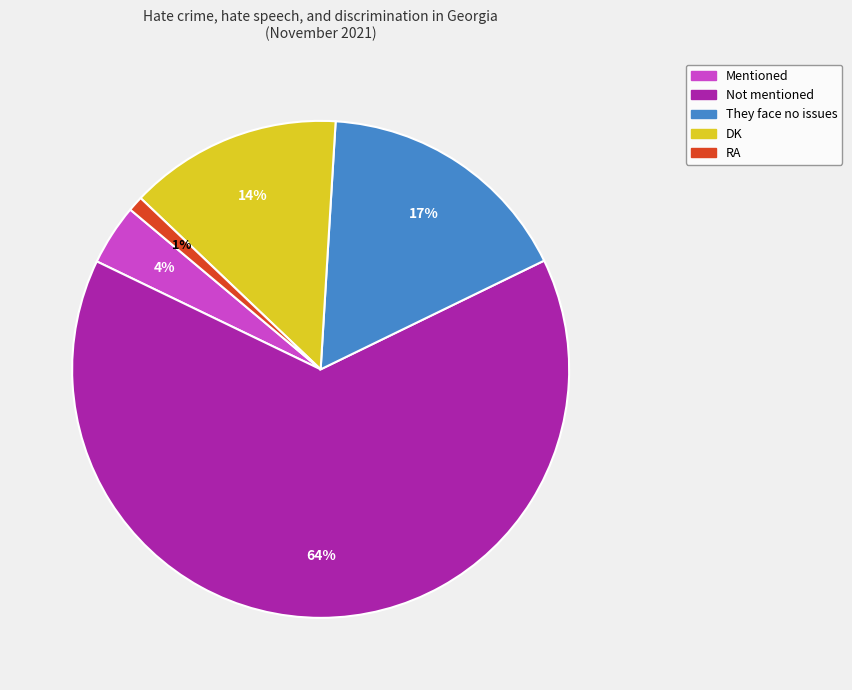

Does Not mentioned represent more than half of the total?

Yes